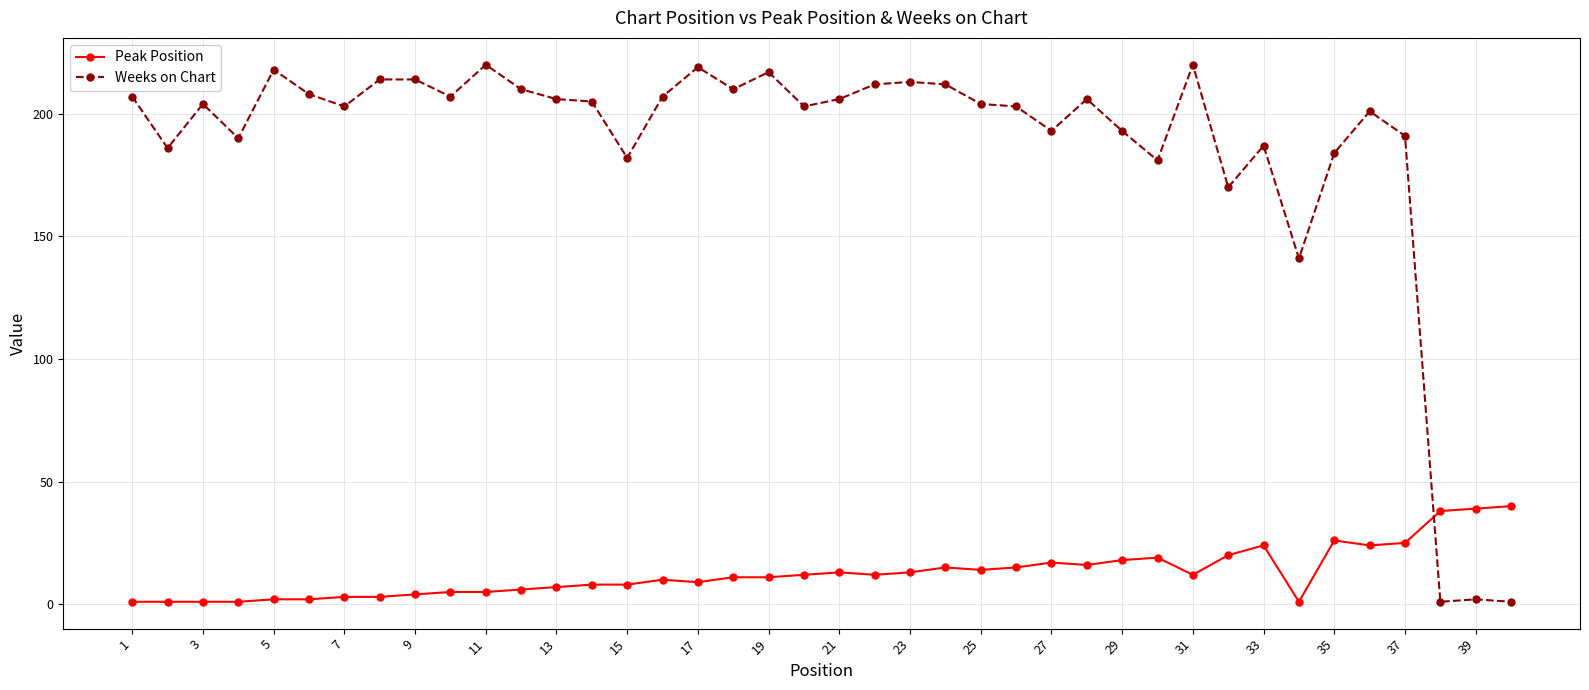

Which series has the largest range (max minus min)?

Weeks on Chart